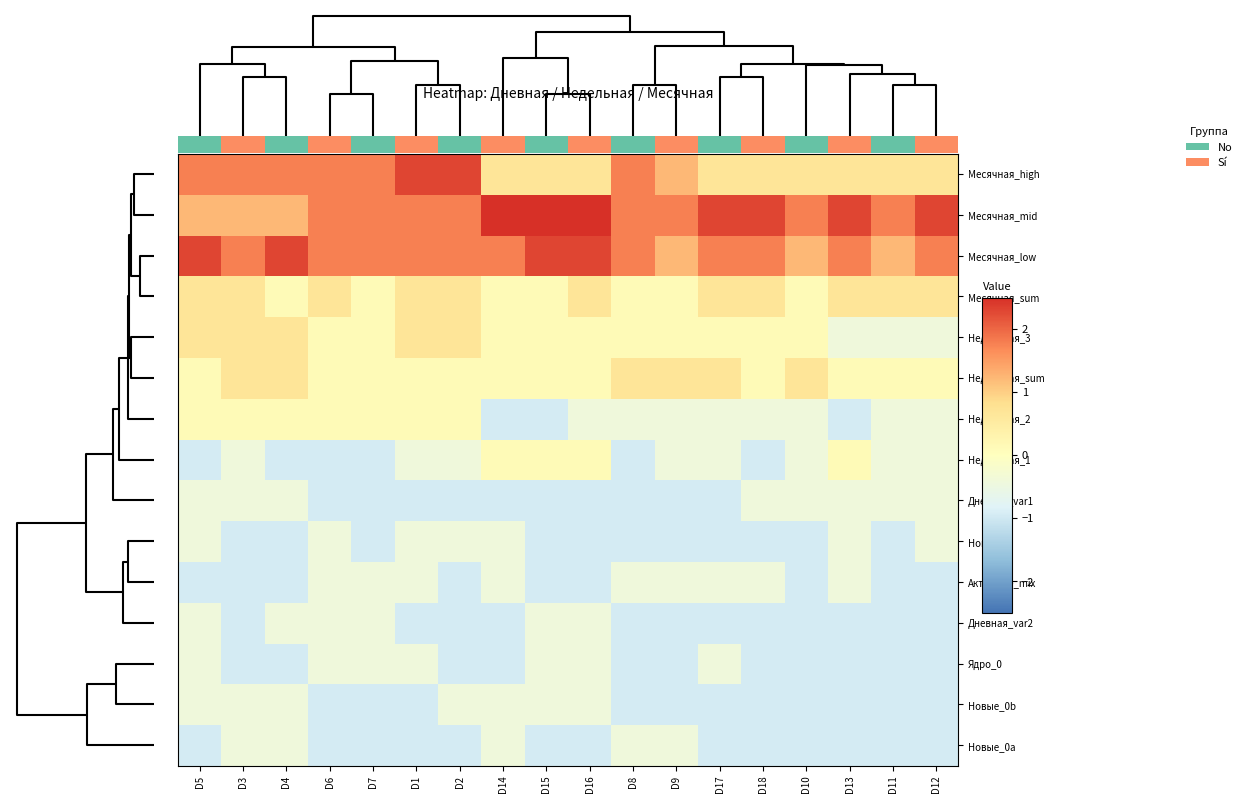

Reading left to right, list all the values displayed in this chart.

Месячная_high: D5=1.8	D3=1.8	D4=1.8	D6=1.8	D7=1.8	D1=2.3	D2=2.3	D14=0.7	D15=0.7	D16=0.7	D8=1.8	D9=1.2	D17=0.7	D18=0.7	D10=0.7	D13=0.7	D11=0.7	D12=0.7
Месячная_mid: D5=1.2	D3=1.2	D4=1.2	D6=1.8	D7=1.8	D1=1.8	D2=1.8	D14=2.8	D15=2.8	D16=2.8	D8=1.8	D9=1.8	D17=2.3	D18=2.3	D10=1.8	D13=2.3	D11=1.8	D12=2.3
Месячная_low: D5=2.3	D3=1.8	D4=2.3	D6=1.8	D7=1.8	D1=1.8	D2=1.8	D14=1.8	D15=2.3	D16=2.3	D8=1.8	D9=1.2	D17=1.8	D18=1.8	D10=1.2	D13=1.8	D11=1.2	D12=1.8
Месячная_sum: D5=0.7	D3=0.7	D4=0.1	D6=0.7	D7=0.1	D1=0.7	D2=0.7	D14=0.1	D15=0.1	D16=0.7	D8=0.1	D9=0.1	D17=0.7	D18=0.7	D10=0.1	D13=0.7	D11=0.7	D12=0.7
Недельная_3: D5=0.7	D3=0.7	D4=0.7	D6=0.1	D7=0.1	D1=0.7	D2=0.7	D14=0.1	D15=0.1	D16=0.1	D8=0.1	D9=0.1	D17=0.1	D18=0.1	D10=0.1	D13=-0.4	D11=-0.4	D12=-0.4
Недельная_sum: D5=0.1	D3=0.7	D4=0.7	D6=0.1	D7=0.1	D1=0.1	D2=0.1	D14=0.1	D15=0.1	D16=0.1	D8=0.7	D9=0.7	D17=0.7	D18=0.1	D10=0.7	D13=0.1	D11=0.1	D12=0.1
Недельная_2: D5=0.1	D3=0.1	D4=0.1	D6=0.1	D7=0.1	D1=0.1	D2=0.1	D14=-1.0	D15=-1.0	D16=-0.4	D8=-0.4	D9=-0.4	D17=-0.4	D18=-0.4	D10=-0.4	D13=-1.0	D11=-0.4	D12=-0.4
Недельная_1: D5=-1.0	D3=-0.4	D4=-1.0	D6=-1.0	D7=-1.0	D1=-0.4	D2=-0.4	D14=0.1	D15=0.1	D16=0.1	D8=-1.0	D9=-0.4	D17=-0.4	D18=-1.0	D10=-0.4	D13=0.1	D11=-0.4	D12=-0.4
Дневная_var1: D5=-0.4	D3=-0.4	D4=-0.4	D6=-1.0	D7=-1.0	D1=-1.0	D2=-1.0	D14=-1.0	D15=-1.0	D16=-1.0	D8=-1.0	D9=-1.0	D17=-1.0	D18=-0.4	D10=-0.4	D13=-0.4	D11=-0.4	D12=-0.4
Новые_1: D5=-0.4	D3=-1.0	D4=-1.0	D6=-0.4	D7=-1.0	D1=-0.4	D2=-0.4	D14=-0.4	D15=-1.0	D16=-1.0	D8=-1.0	D9=-1.0	D17=-1.0	D18=-1.0	D10=-1.0	D13=-0.4	D11=-1.0	D12=-0.4
Активные_mix: D5=-1.0	D3=-1.0	D4=-1.0	D6=-0.4	D7=-0.4	D1=-0.4	D2=-1.0	D14=-0.4	D15=-1.0	D16=-1.0	D8=-0.4	D9=-0.4	D17=-0.4	D18=-0.4	D10=-1.0	D13=-0.4	D11=-1.0	D12=-1.0
Дневная_var2: D5=-0.4	D3=-1.0	D4=-0.4	D6=-0.4	D7=-0.4	D1=-1.0	D2=-1.0	D14=-1.0	D15=-0.4	D16=-0.4	D8=-1.0	D9=-1.0	D17=-1.0	D18=-1.0	D10=-1.0	D13=-1.0	D11=-1.0	D12=-1.0
Ядро_0: D5=-0.4	D3=-1.0	D4=-1.0	D6=-0.4	D7=-0.4	D1=-0.4	D2=-1.0	D14=-1.0	D15=-0.4	D16=-0.4	D8=-1.0	D9=-1.0	D17=-0.4	D18=-1.0	D10=-1.0	D13=-1.0	D11=-1.0	D12=-1.0
Новые_0b: D5=-0.4	D3=-0.4	D4=-0.4	D6=-1.0	D7=-1.0	D1=-1.0	D2=-0.4	D14=-0.4	D15=-0.4	D16=-0.4	D8=-1.0	D9=-1.0	D17=-1.0	D18=-1.0	D10=-1.0	D13=-1.0	D11=-1.0	D12=-1.0
Новые_0a: D5=-1.0	D3=-0.4	D4=-0.4	D6=-1.0	D7=-1.0	D1=-1.0	D2=-1.0	D14=-0.4	D15=-1.0	D16=-1.0	D8=-0.4	D9=-0.4	D17=-1.0	D18=-1.0	D10=-1.0	D13=-1.0	D11=-1.0	D12=-1.0